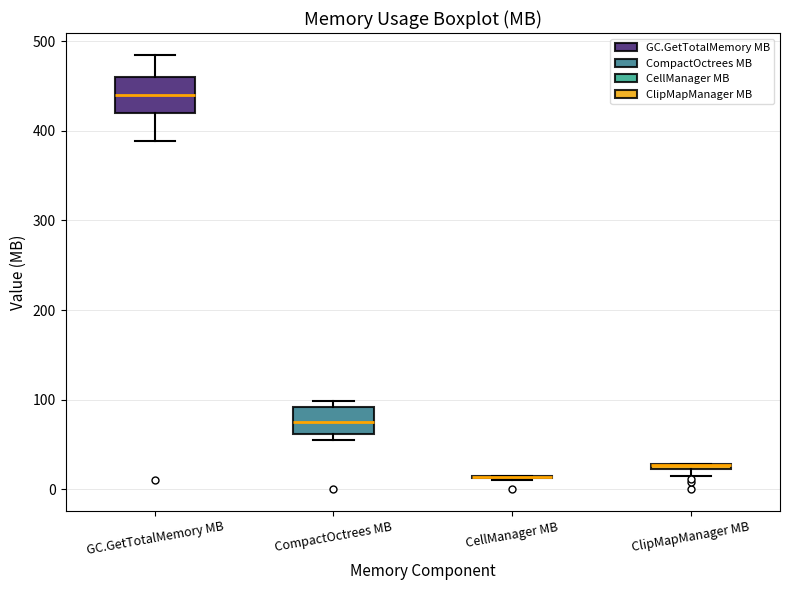

Where does the median line of the box for CompactOctrees MB sit on the y-axis? The values are not printed on the chart, so give them approximately, as read against the axis.

80